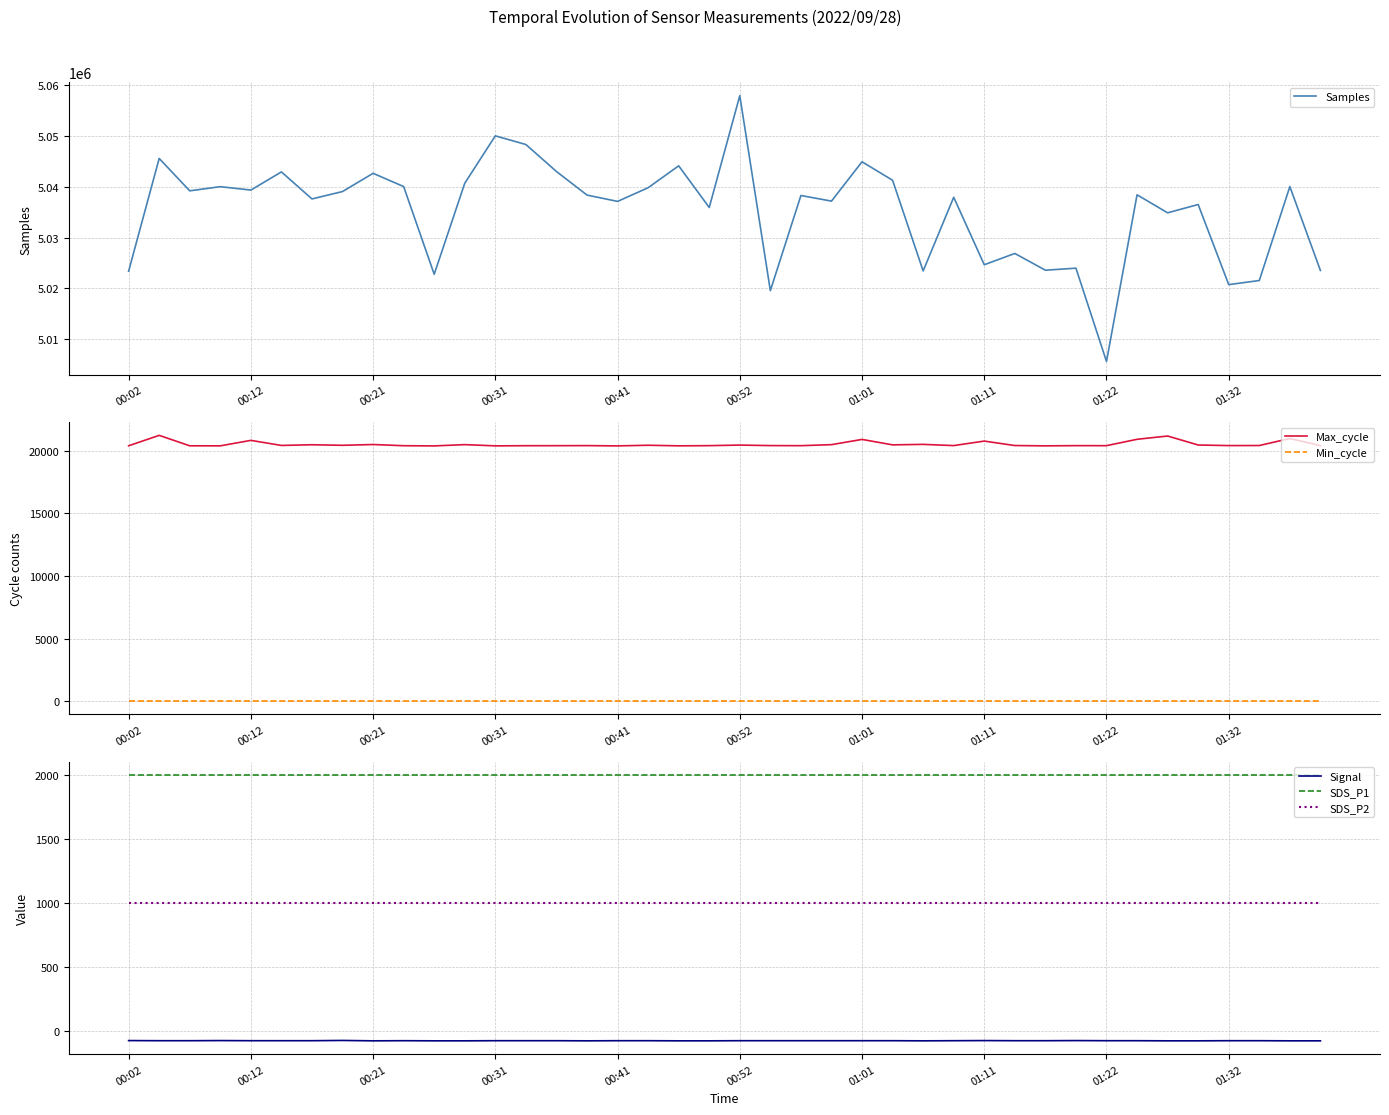

What is the value of the SDS_P1 point at the 39th from the left?

1999.9